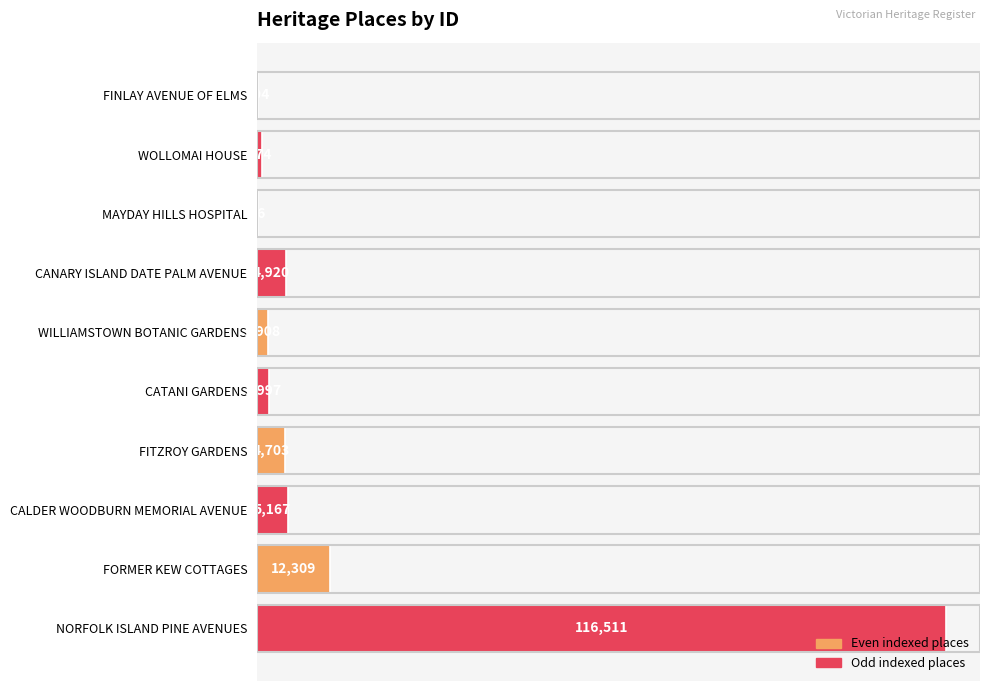

Which has a higher value, FINLAY AVENUE OF ELMS or NORFOLK ISLAND PINE AVENUES?

NORFOLK ISLAND PINE AVENUES